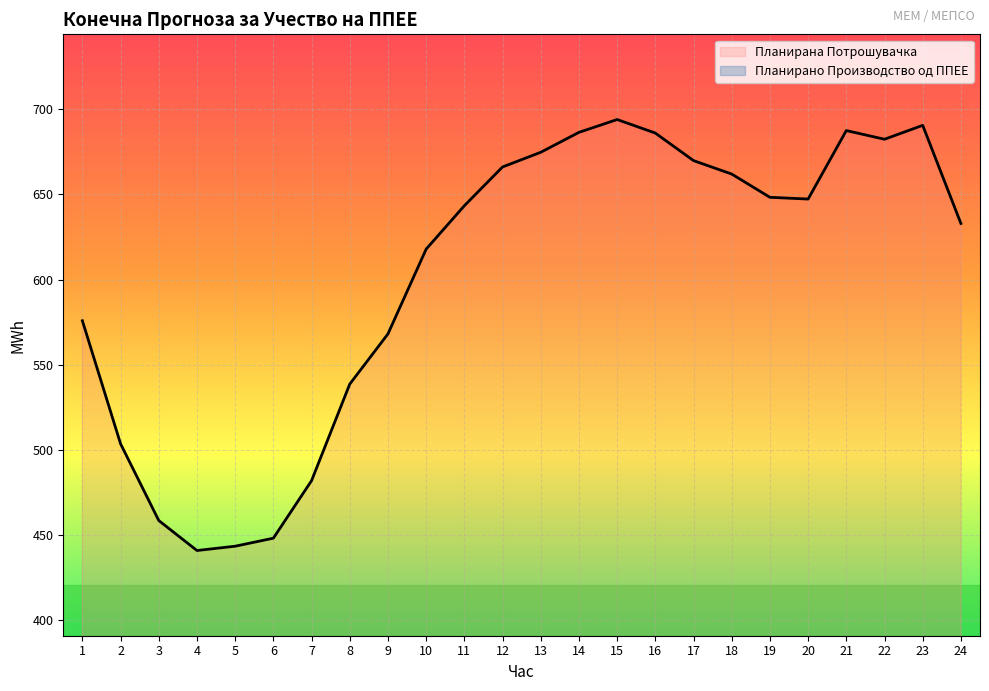

Where is Планирана Потрошувачка nearest to the value 567?

9